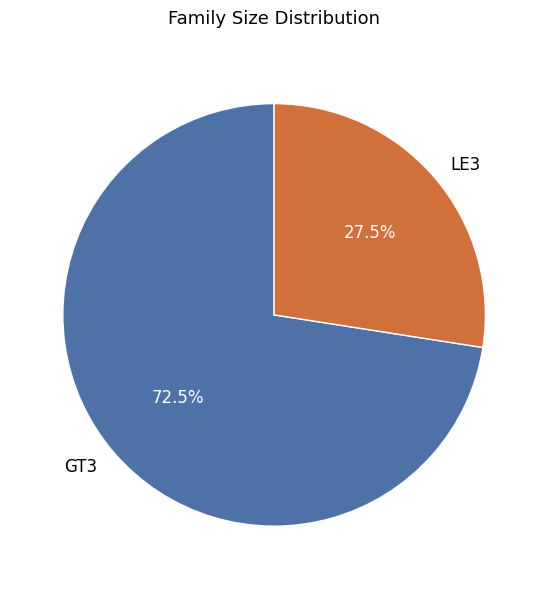

How much of the chart is everything except LE3?

72.5%